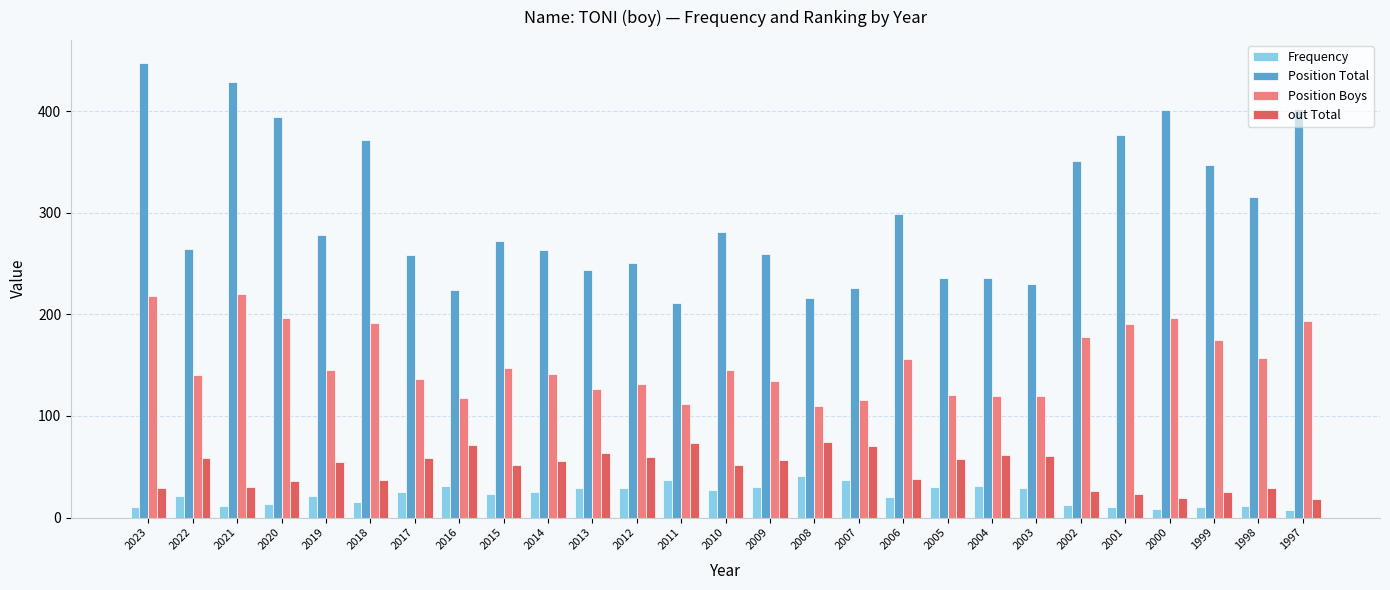

Which series has the largest range (max minus min)?

Position Total